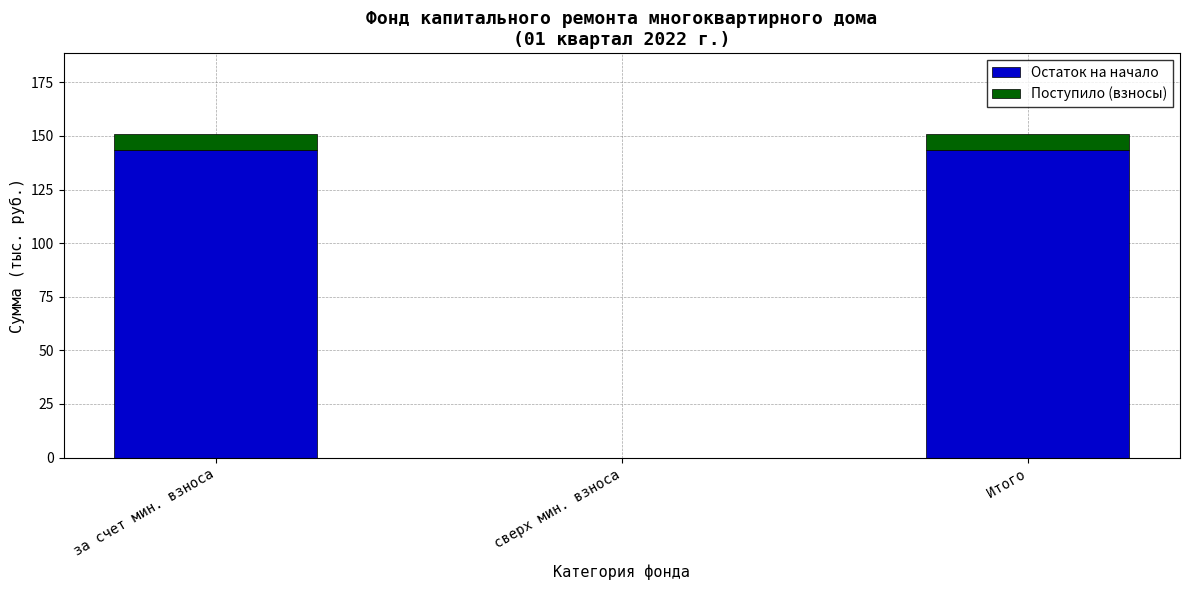

Reading left to right, transcribe the values for Остаток на начало.

за счет мин. взноса=143.5	сверх мин. взноса=0.0	Итого=143.5